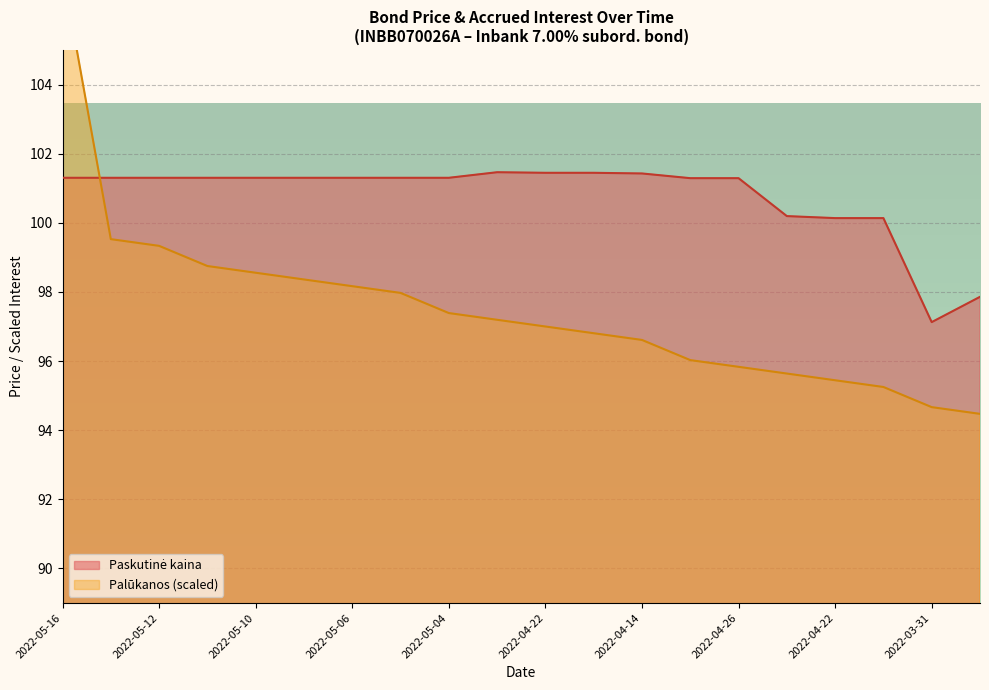

True or false: Palūkanos has more than 0 interior local peaks.

False